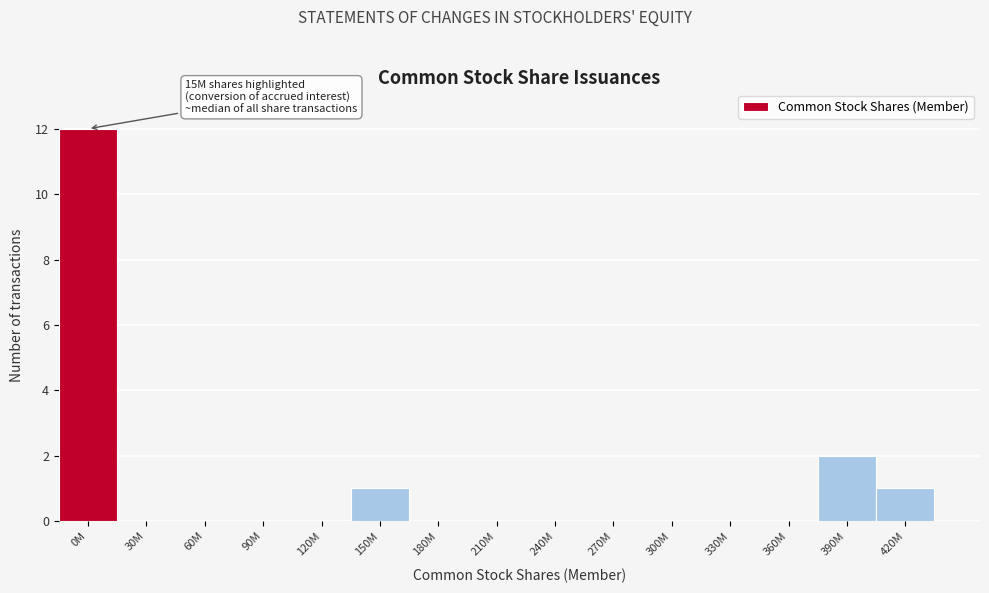

Reading right to left, list all the values displayed in this chart.

420M=1	390M=2	360M=0	330M=0	300M=0	270M=0	240M=0	210M=0	180M=0	150M=1	120M=0	90M=0	60M=0	30M=0	0M=12